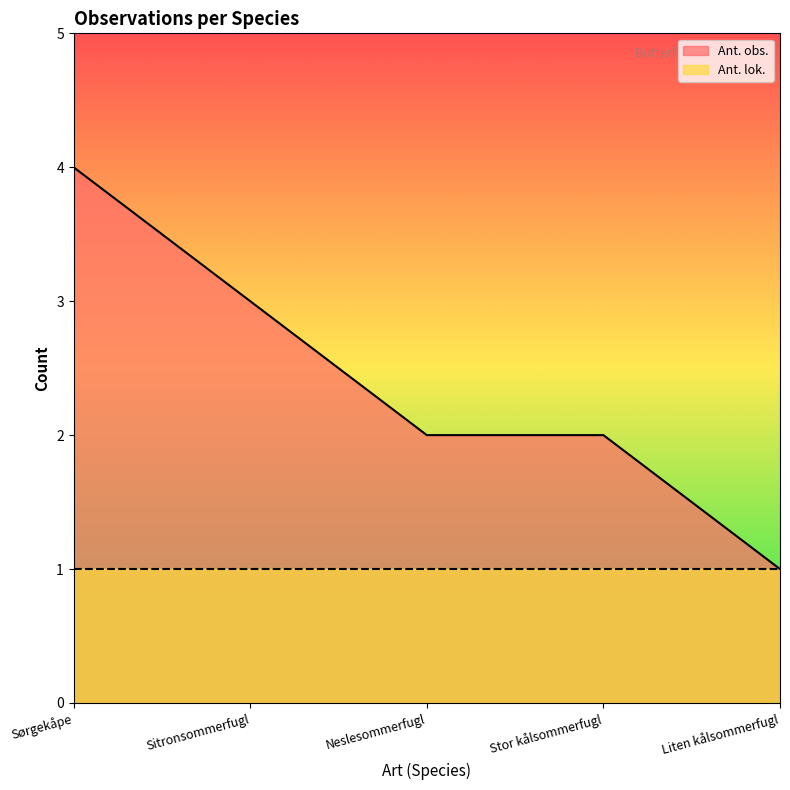

What is the change in value from Sitronsommerfugl to Stor kålsommerfugl?

-1